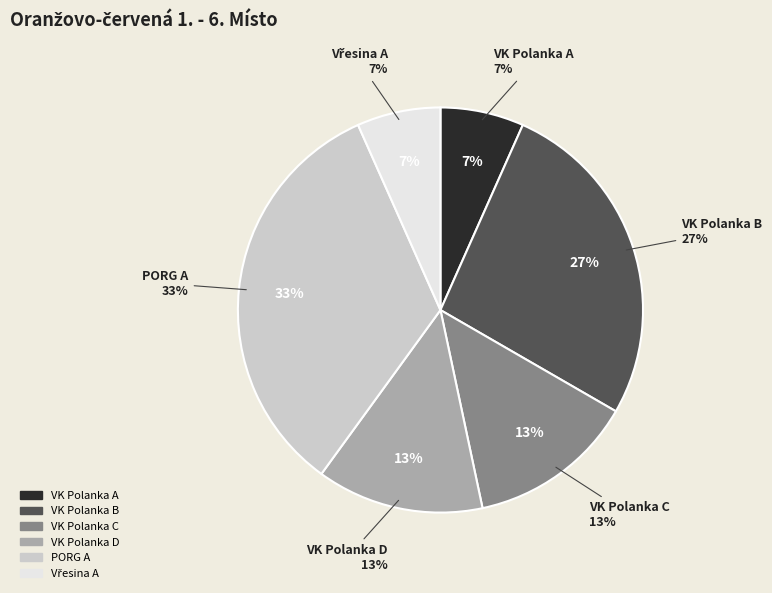

Which has a higher value, VK Polanka C or Vřesina A?

VK Polanka C